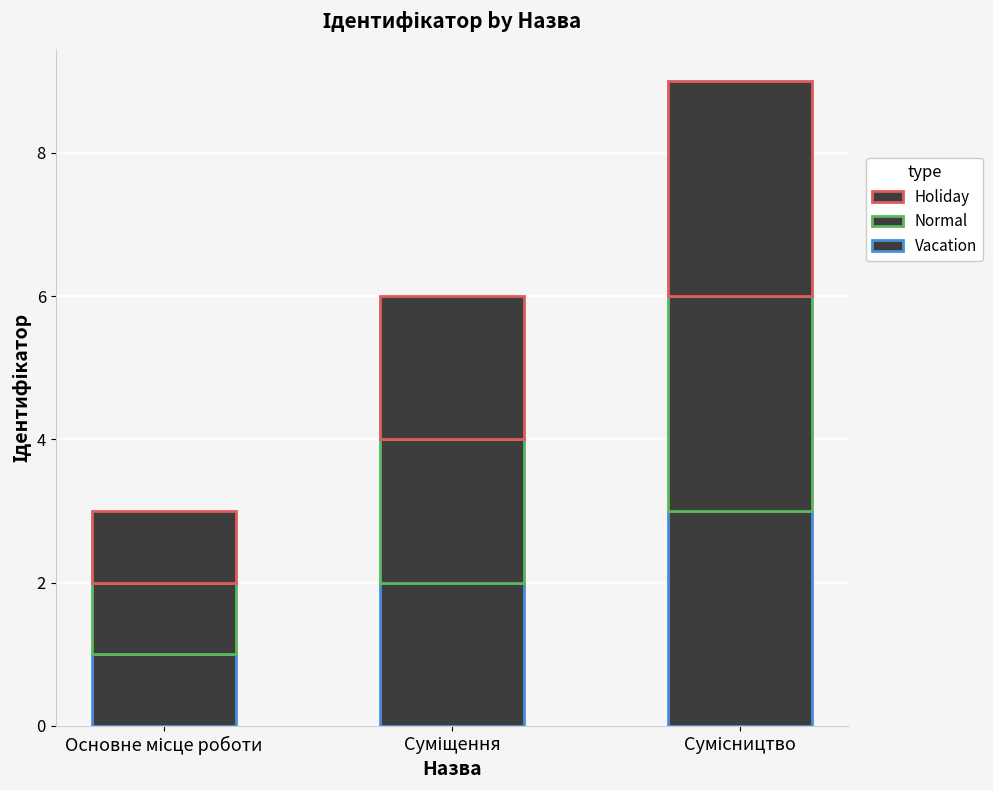

Are the bars horizontal?

No